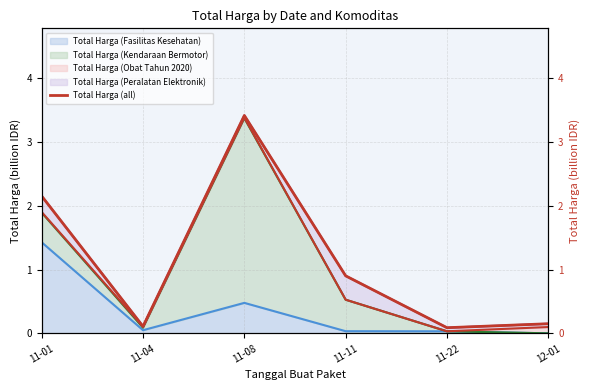

What is the sum of the values at 12-01 and 11-01?

2.3